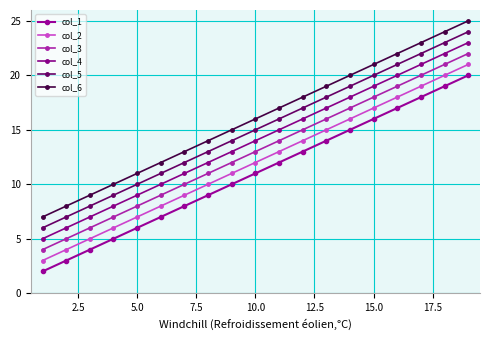

How many data points in col_4 are less than 14?

9